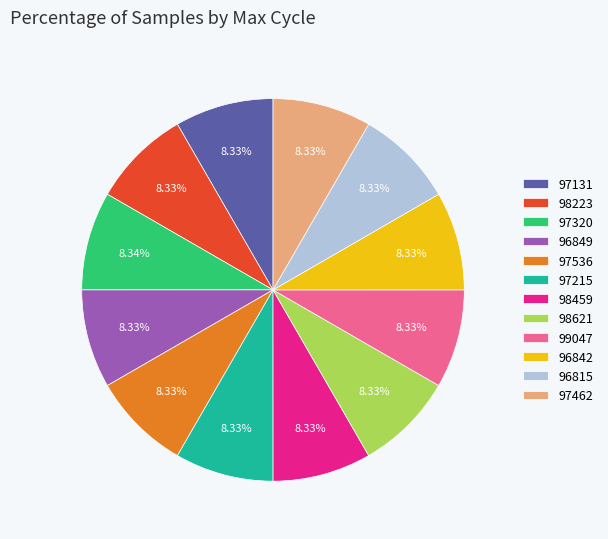

Is there a majority slice in this chart?

No